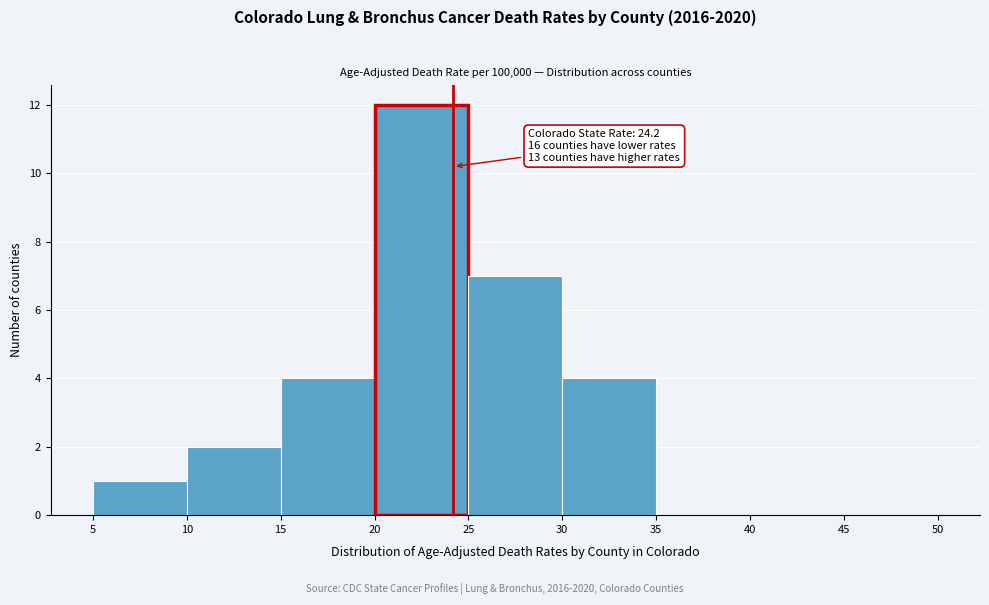

Over which range of the x-axis is the bar tallest?

20 to 25